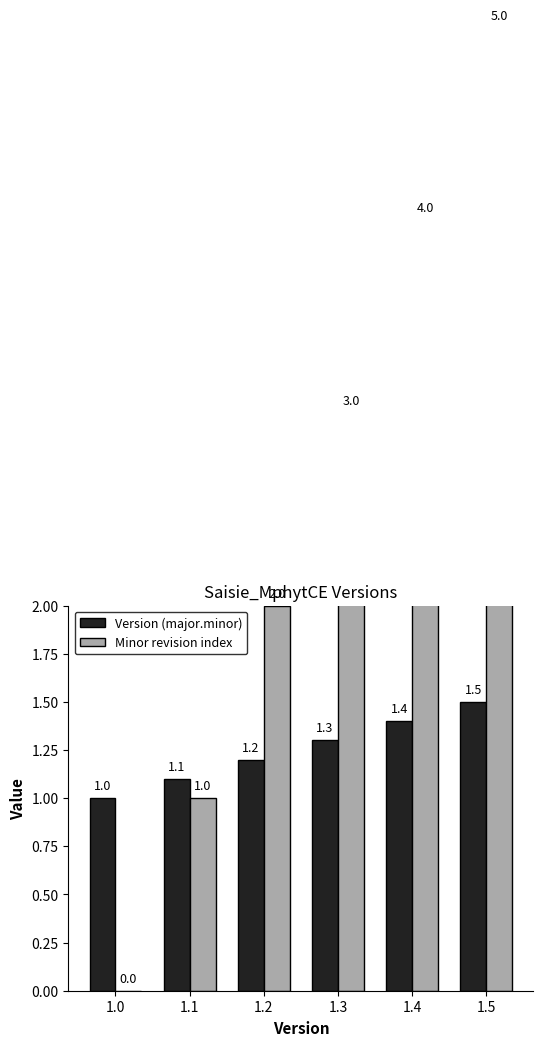

At which label is Minor revision index closest to 2?

1.2